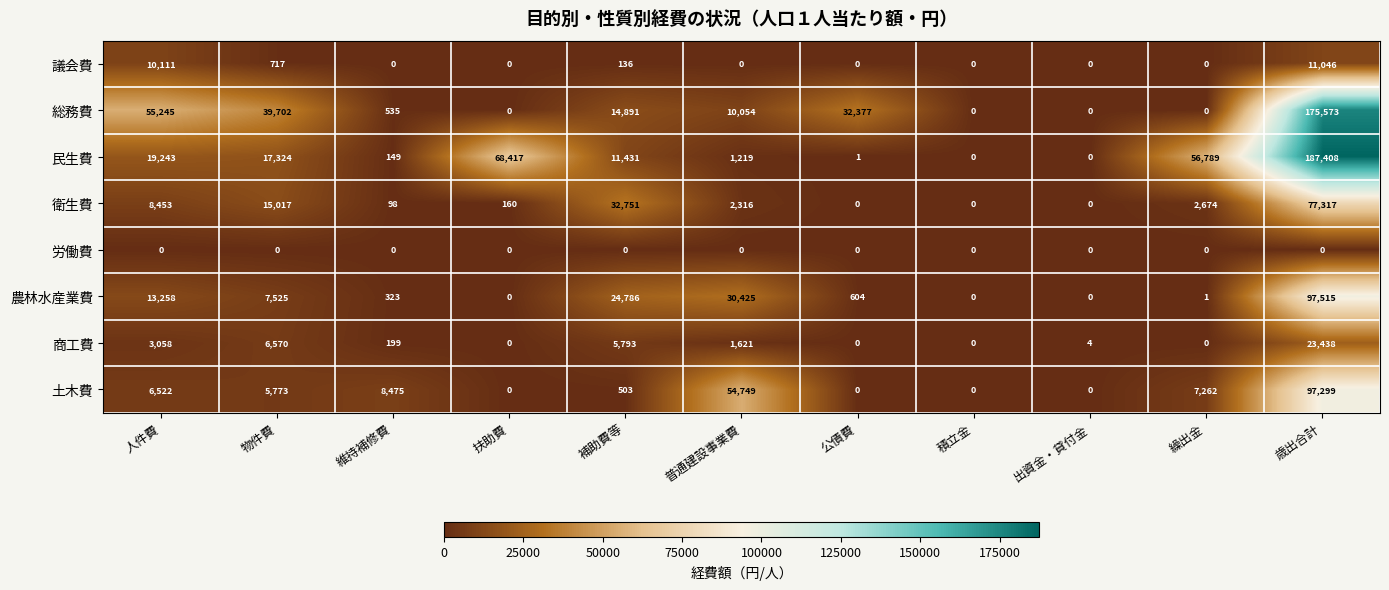

What is the total value across all series at 歳出合計?

669596